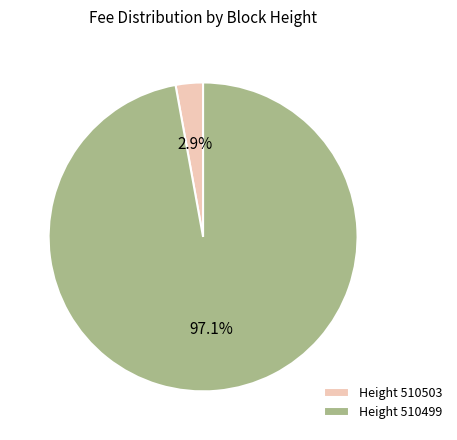

What is the largest slice in the pie chart?

Height 510499